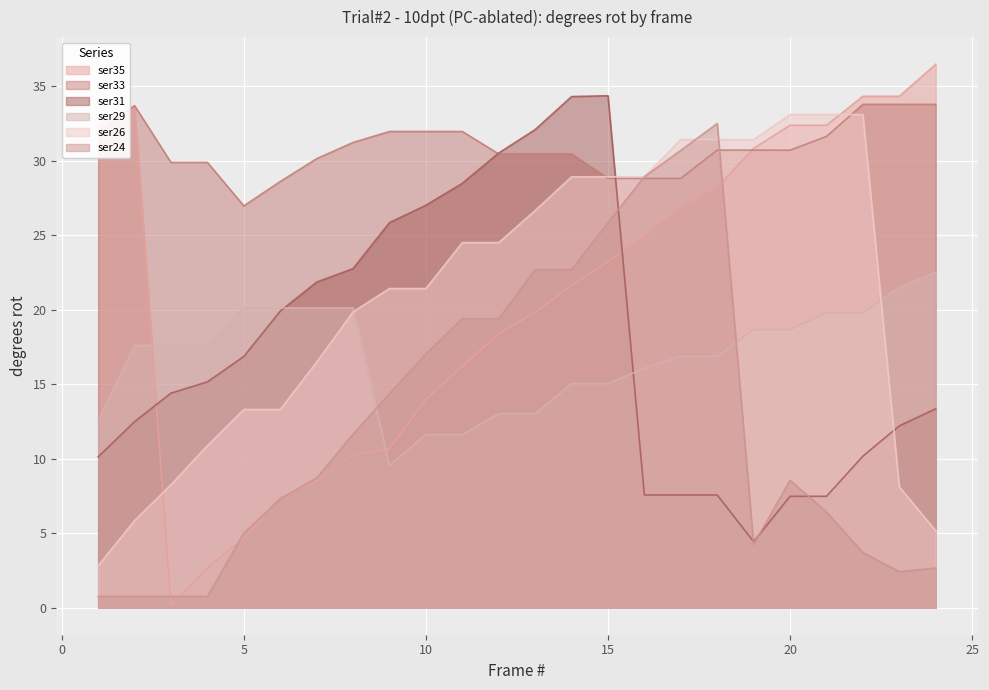

At which category is the sum across all series the highest?

15